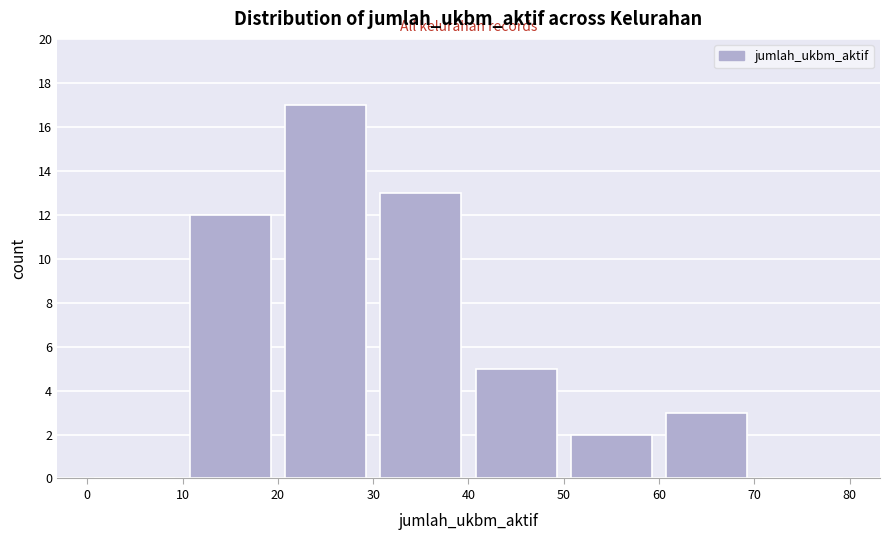

Reading left to right, transcribe this chart: for each bar, give the range it covers on the x-axis and its height. The values are not printed on the chart, so give them approximately, as read against the axis.

0 to 10: 0
10 to 20: 12
20 to 30: 17
30 to 40: 13
40 to 50: 5
50 to 60: 2
60 to 70: 3
70 to 80: 0